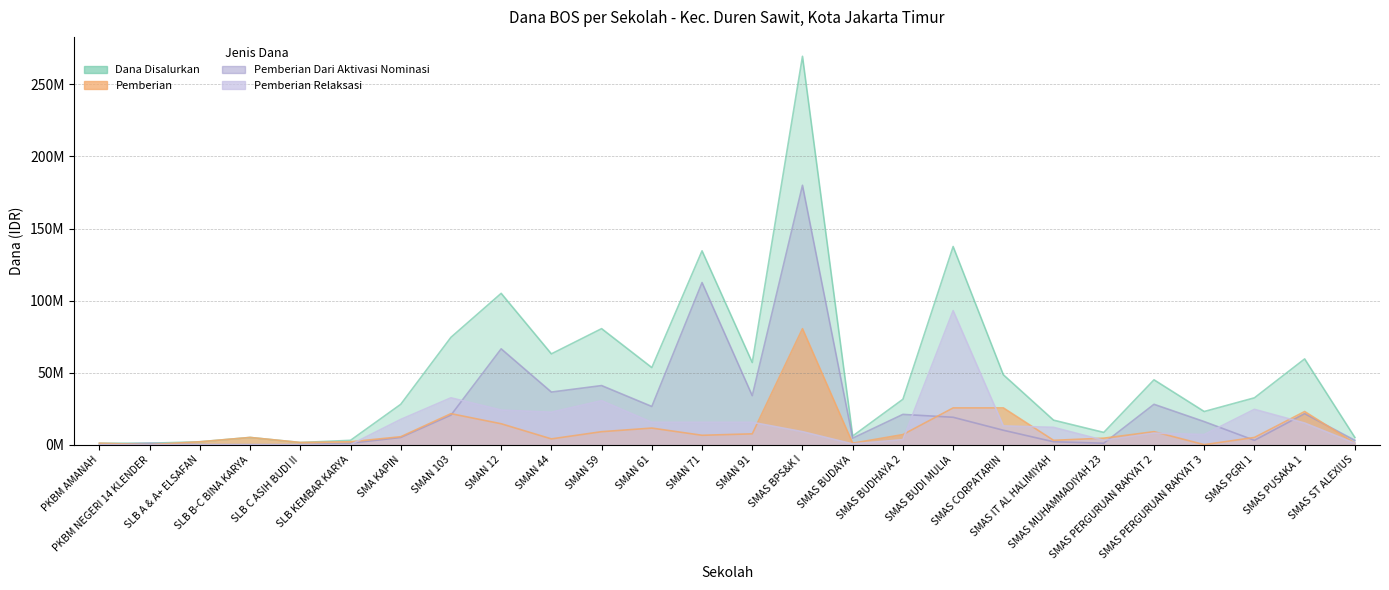

What is the label of the 9th point from the right?

SMAS BUDI MULIA